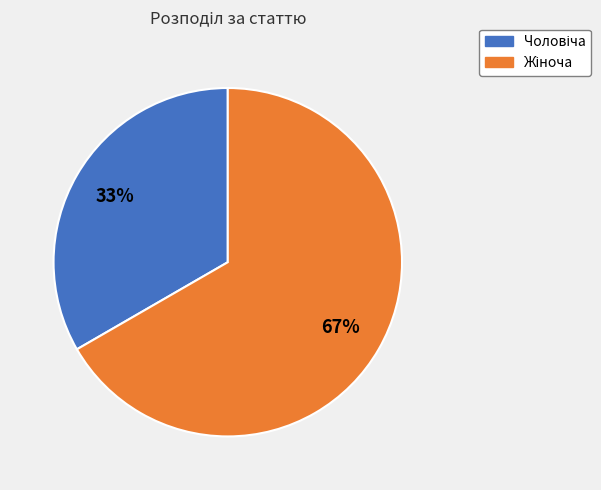

How many segments does this pie chart have?

2